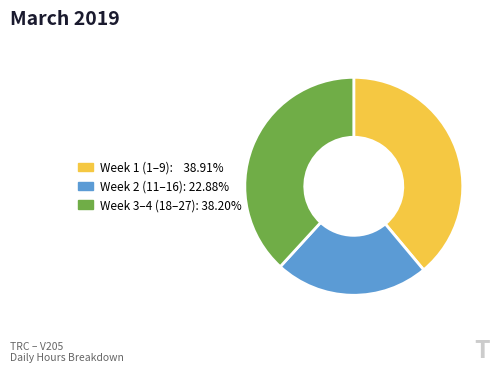

Does any single category account for the majority?

No